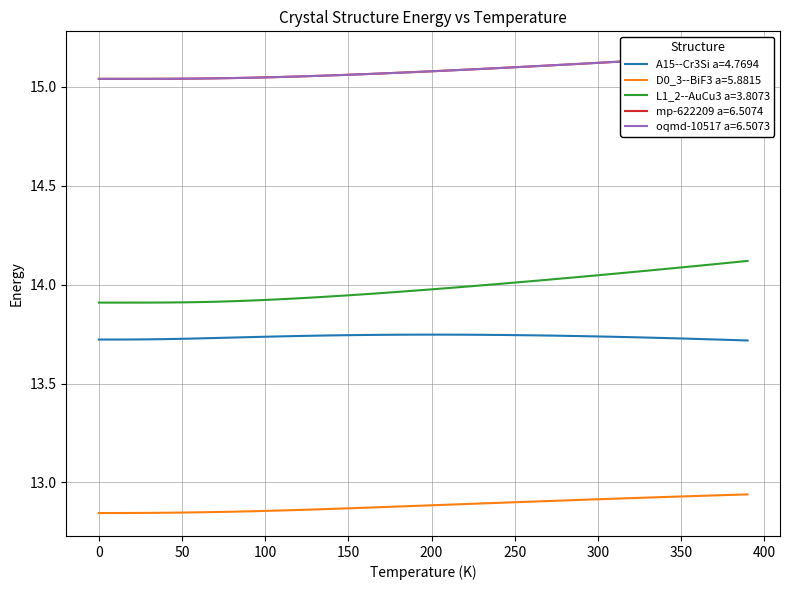

True or false: A15--Cr3Si a=4.7694 and mp-622209 a=6.5074 cross at least once.

False